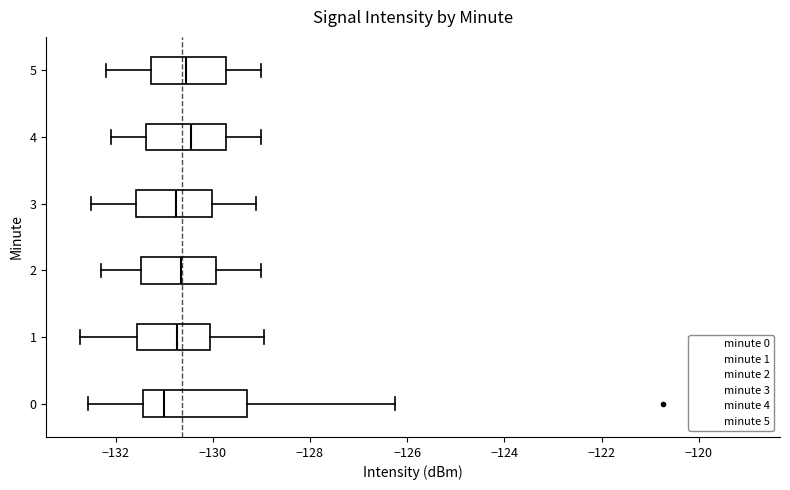

Reading bottom to top, read every box against the x-axis: the position of its median line, the range the box covers, and the ends of its whiskers. The values are not printed on the chart, so give them approximately, as read against the axis.

0: median -131.0, box -131.4 to -129.2, whiskers -132.6 to -126.2
1: median -130.8, box -131.6 to -130.0, whiskers -132.8 to -129.0
2: median -130.6, box -131.4 to -130.0, whiskers -132.2 to -129.0
3: median -130.8, box -131.6 to -130.0, whiskers -132.4 to -129.0
4: median -130.4, box -131.4 to -129.8, whiskers -132.0 to -129.0
5: median -130.6, box -131.2 to -129.8, whiskers -132.2 to -129.0